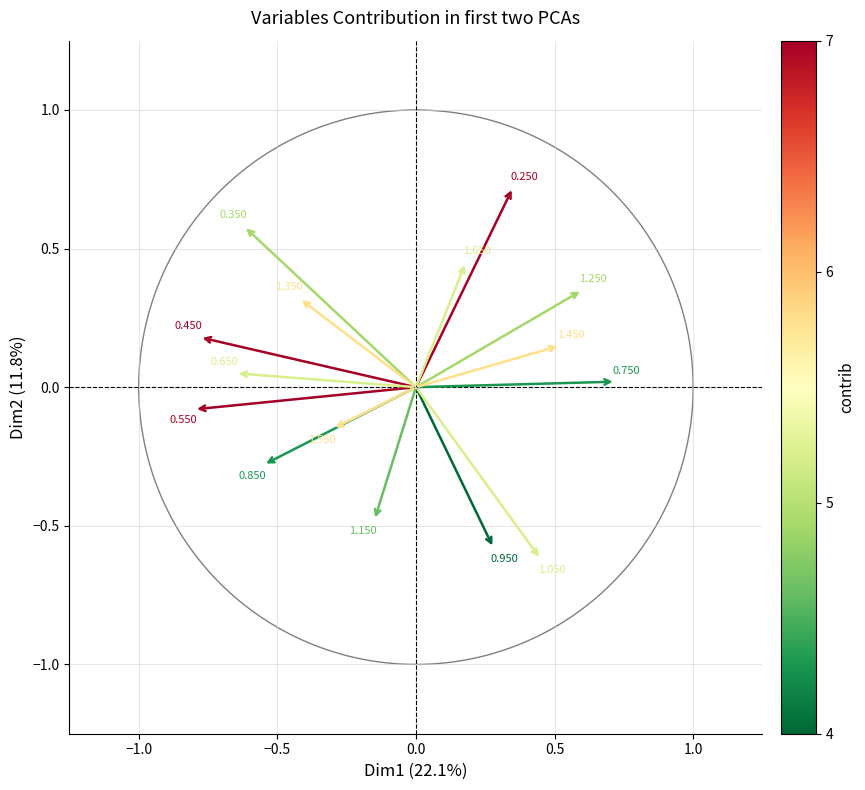

How many points are shown in the scatter plot?

15